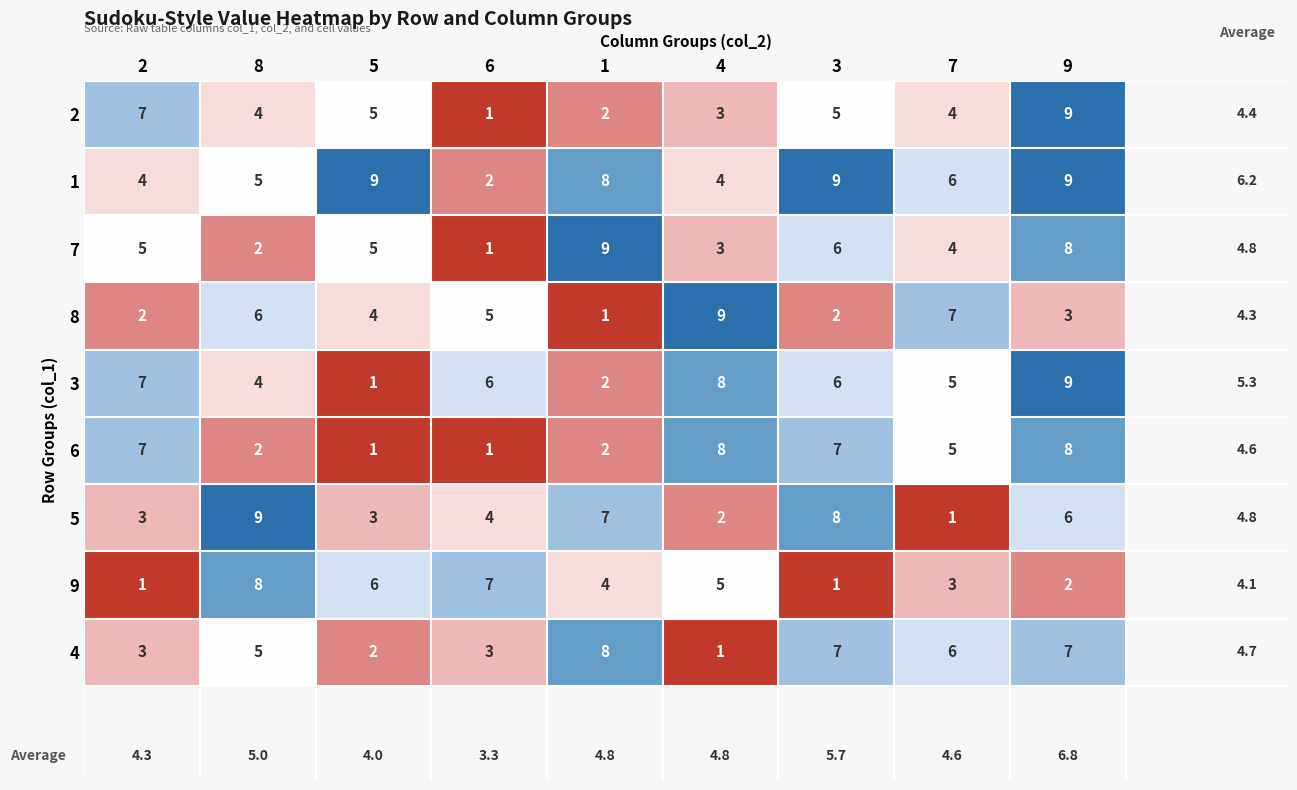

Which series changed the most between 8 and 5?

5